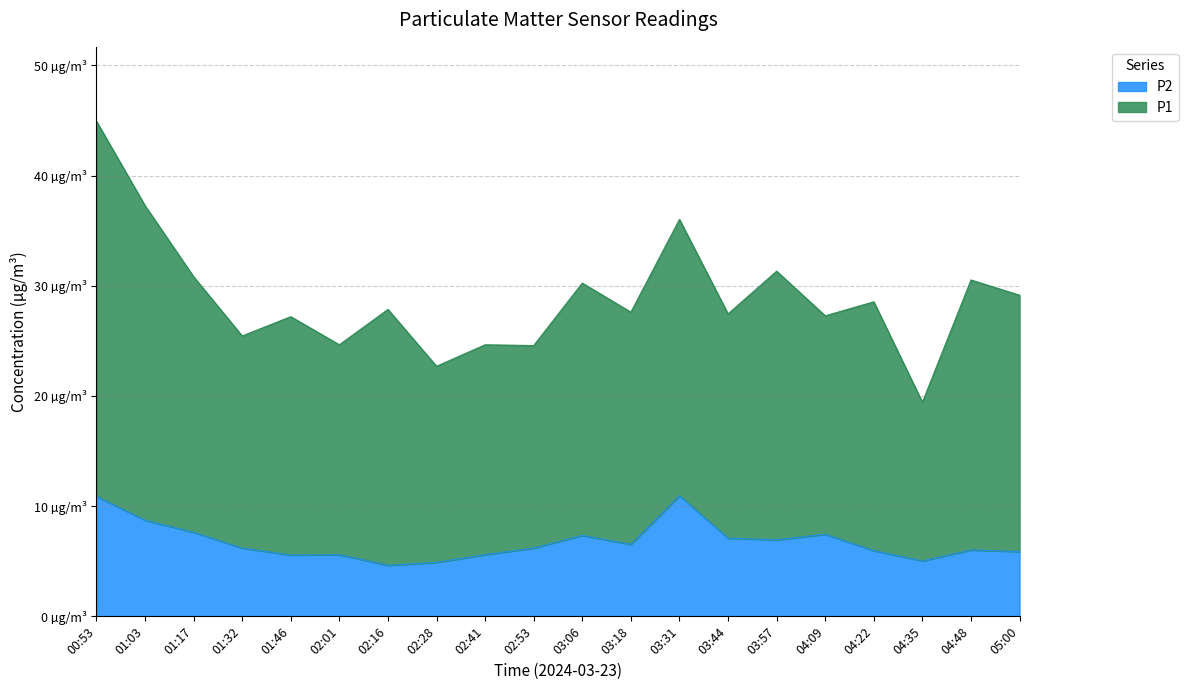

Rank the categories by value from lowest to highest.

02:16, 02:28, 04:35, 01:46, 02:01, 02:41, 05:00, 04:22, 04:48, 01:32, 02:53, 03:18, 03:57, 03:44, 03:06, 04:09, 01:17, 01:03, 00:53, 03:31